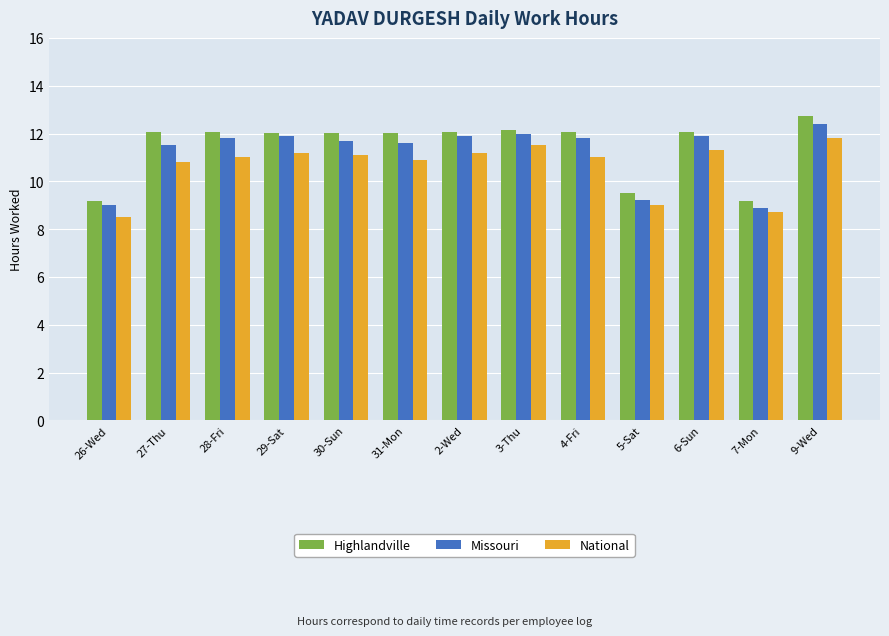

What position from the left is 27-Thu?

2